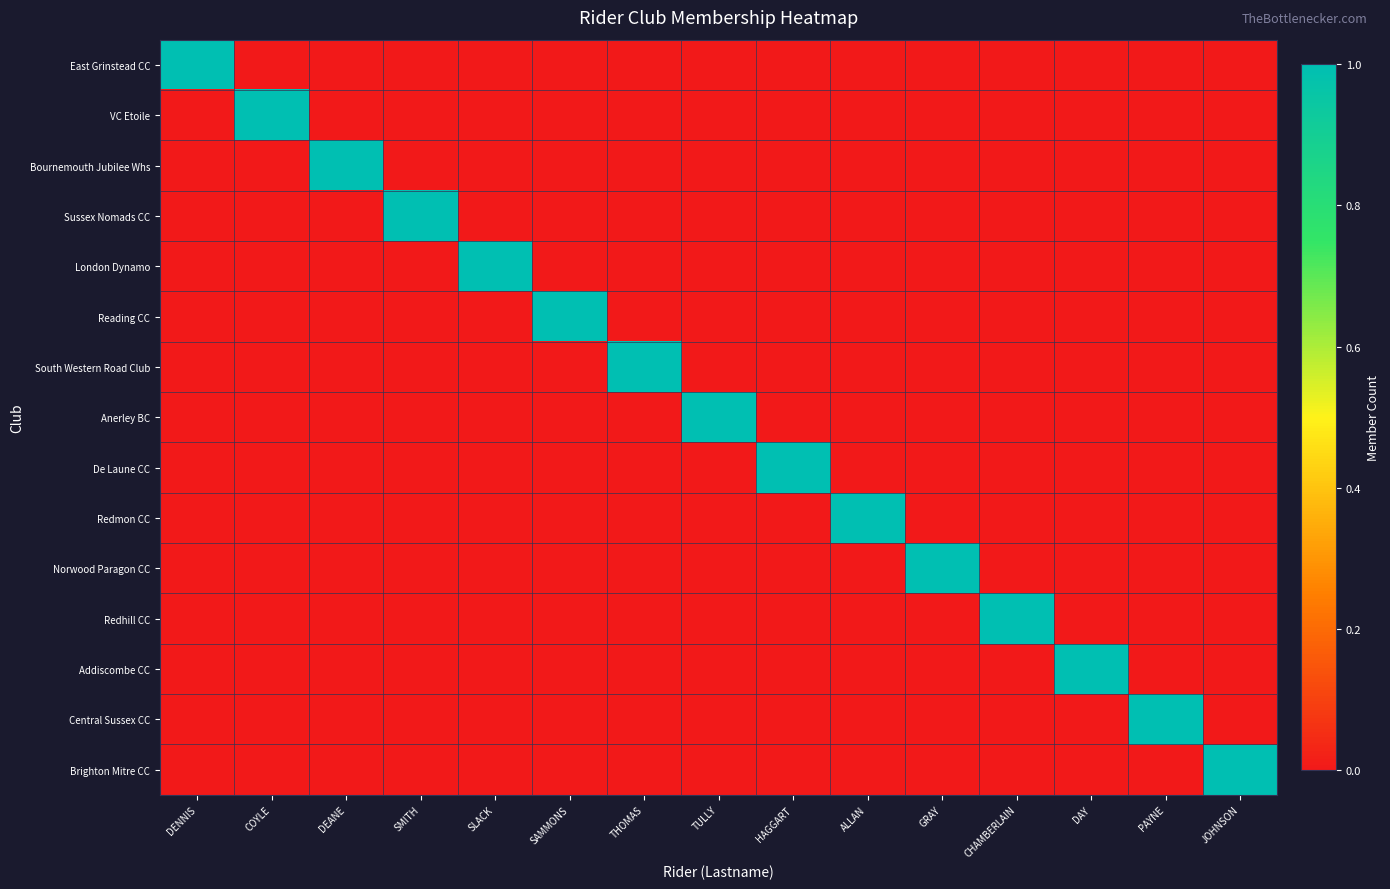

At which category is the sum across all series the highest?

DENNIS